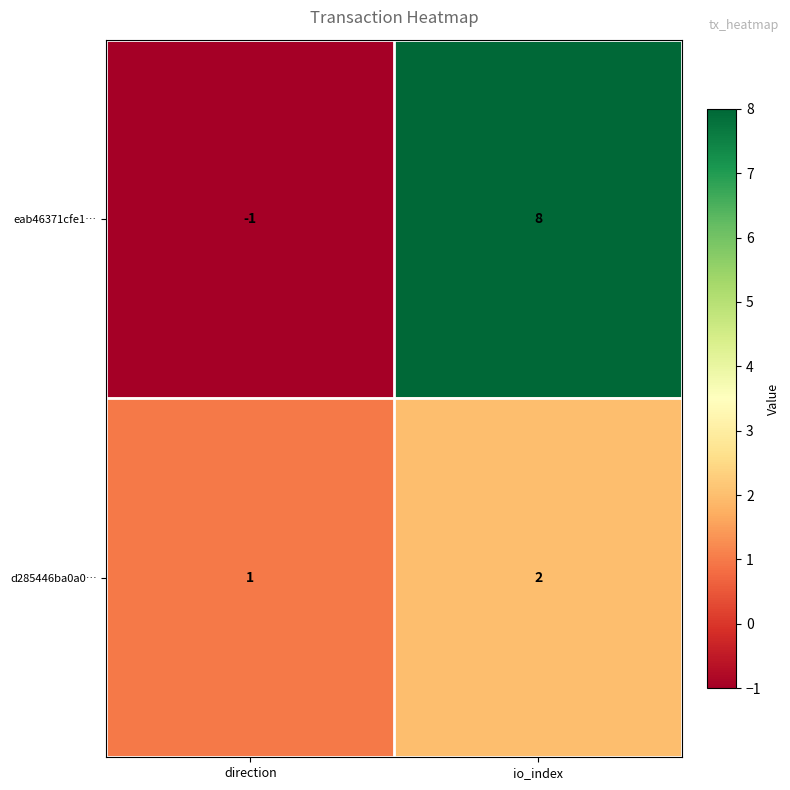

Rank the series by their maximum value, from lowest to highest.

d285446ba0a0…, eab46371cfe1…